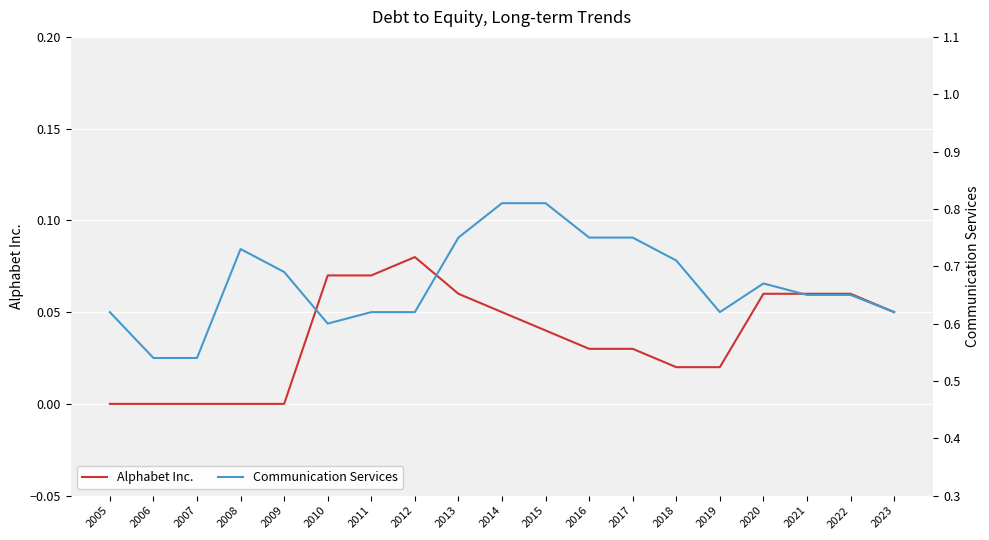

In Alphabet Inc., how many points are higher than both neighbors (excluding endpoints)?

1